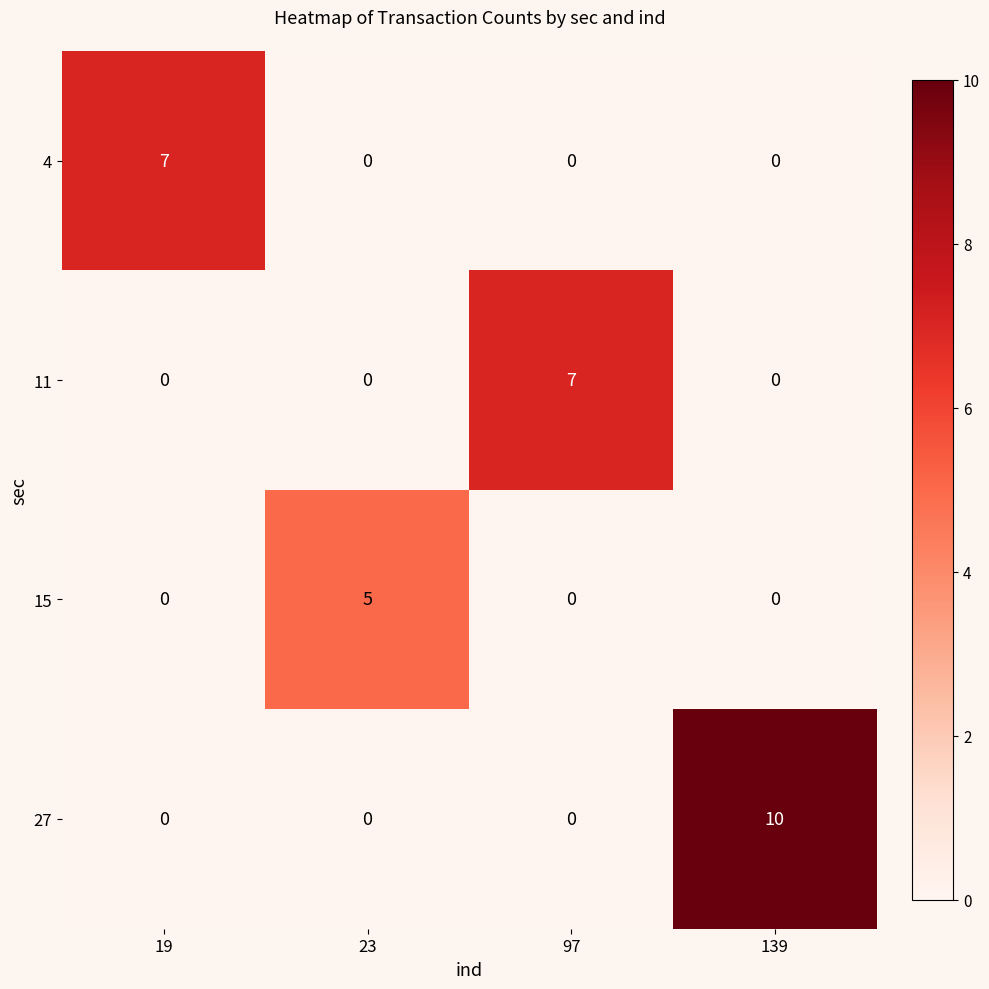

What is the difference between the maximum and minimum values in the 15 series?

5